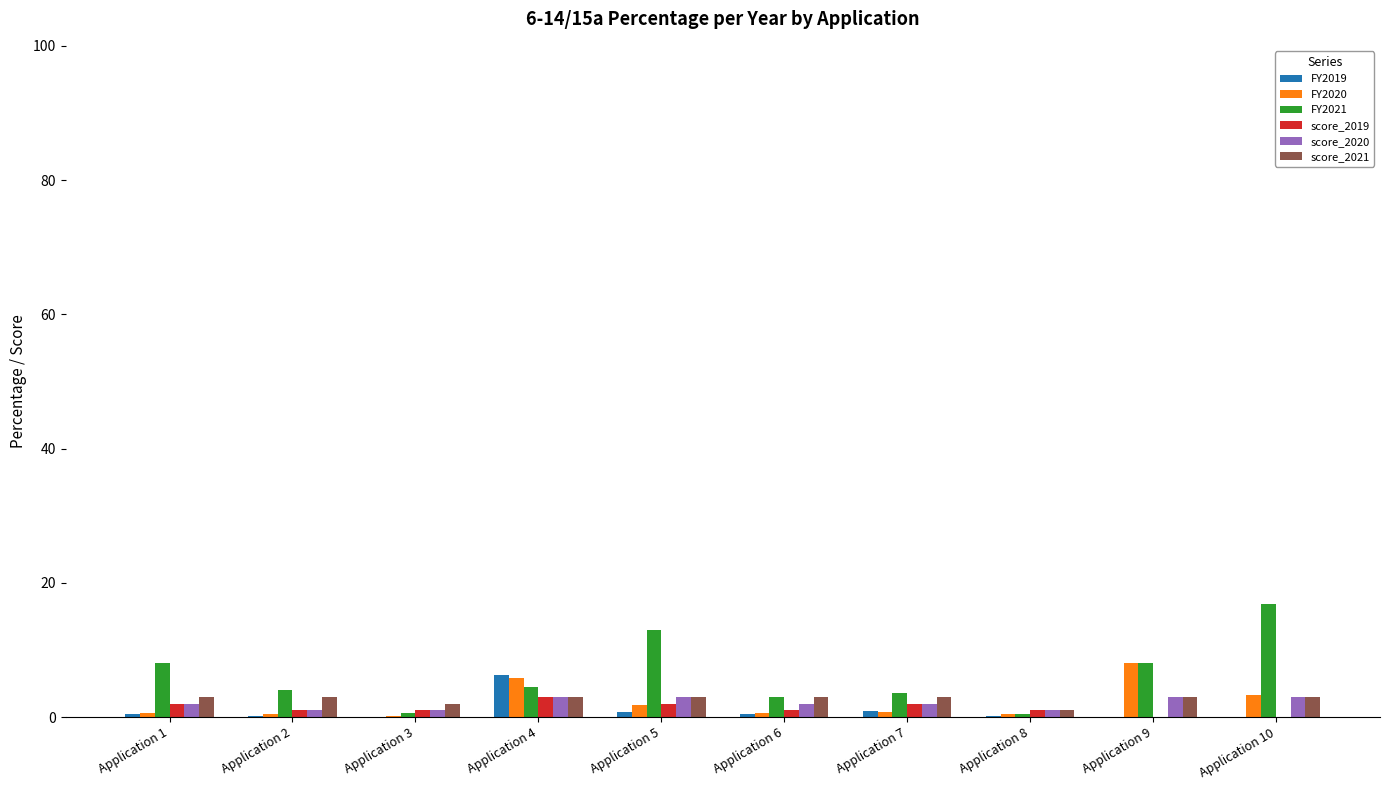

Which label corresponds to the largest value in the chart?

Application 10